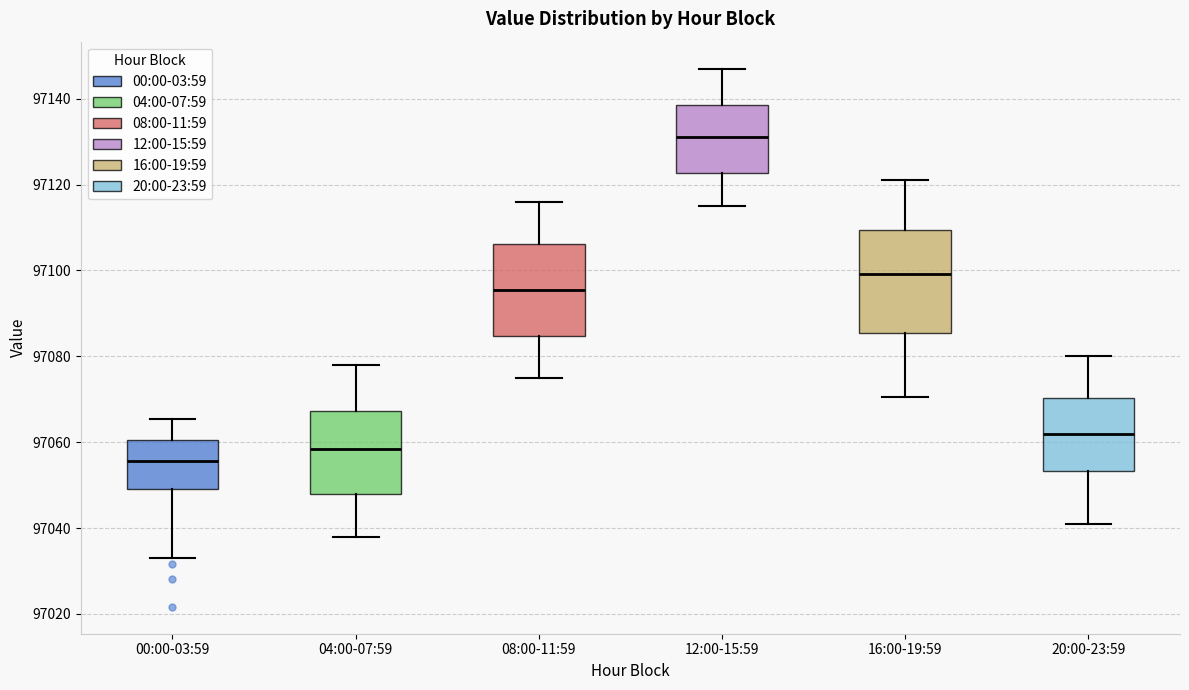

Comparing the boxes themselves (not the whiskers), which one is the tallest?

16:00-19:59